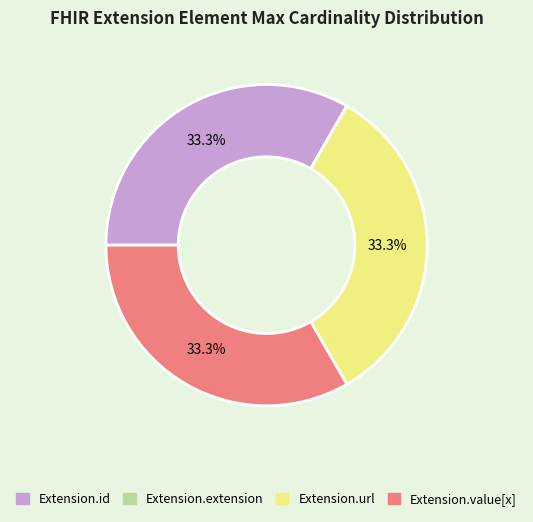

To the nearest percent, what is the combined percentage of Extension.id and Extension.value[x]?

67%